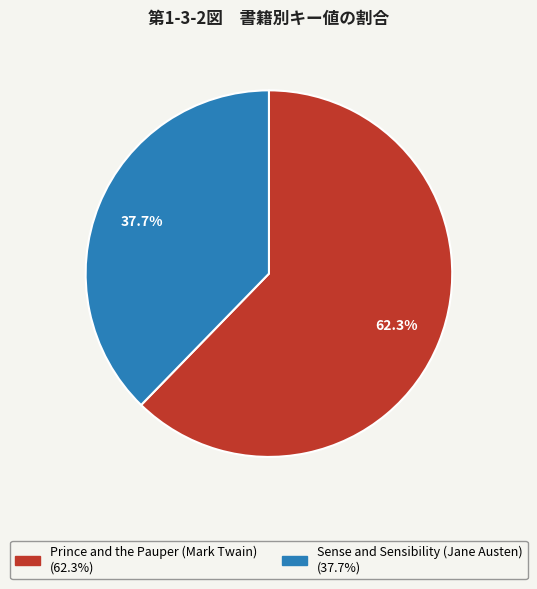

Which category has the smallest portion of the pie?

Sense and Sensibility (Jane Austen)